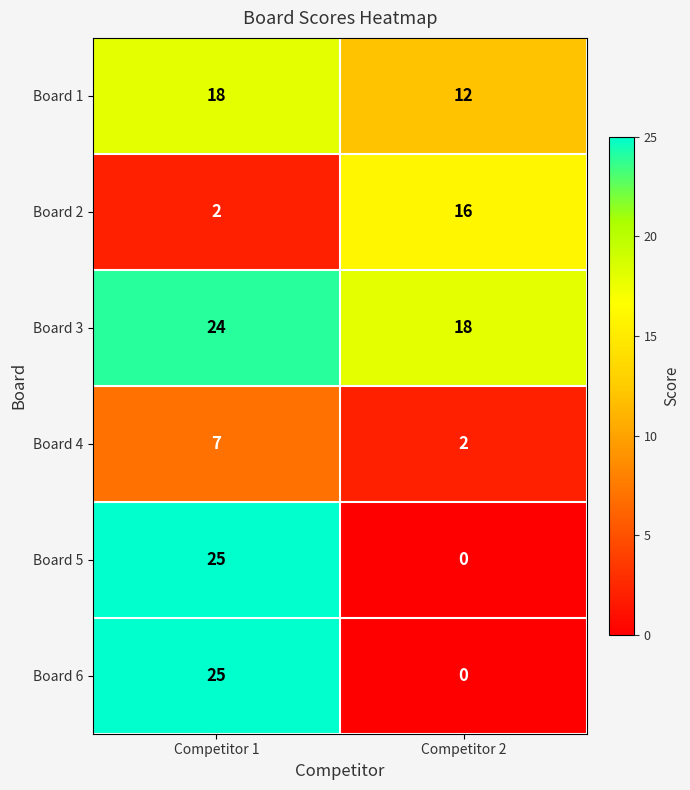

The value of Board 1 at Competitor 2 is 12. True or false?

True